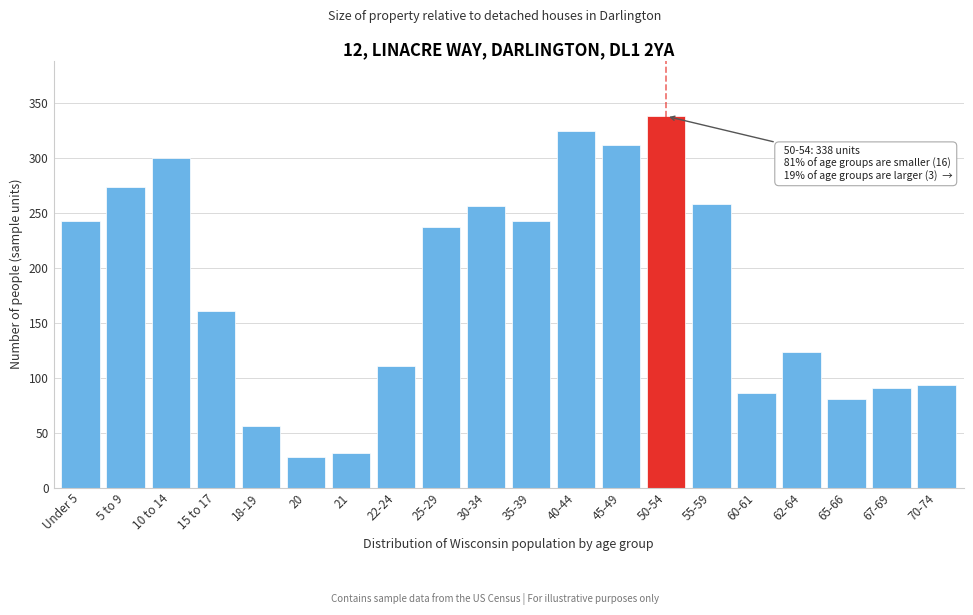

Reading left to right, list all the values displayed in this chart.

Under 5=243	5 to 9=274	10 to 14=300	15 to 17=161	18-19=56	20=28	21=31	22-24=111	25-29=237	30-34=256	35-39=243	40-44=325	45-49=312	50-54=338	55-59=258	60-61=86	62-64=123	65-66=81	67-69=91	70-74=93